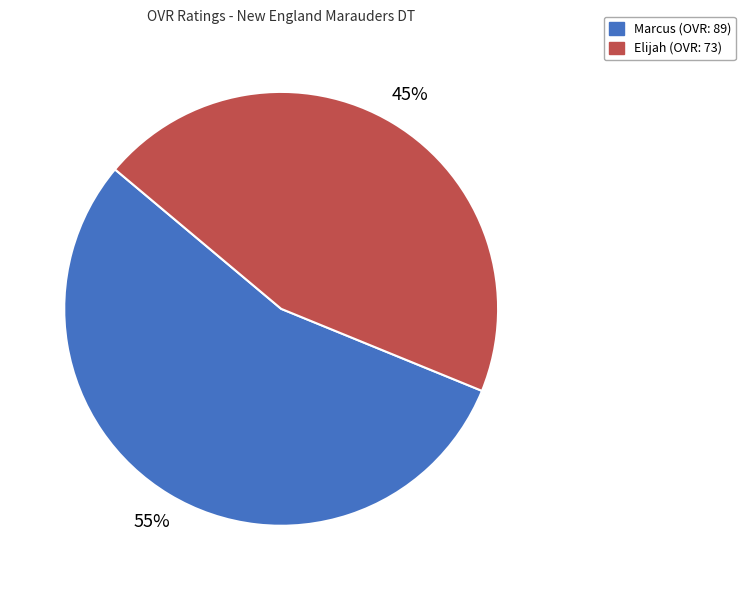

Is the sum of Elijah and Marcus greater than half?

Yes